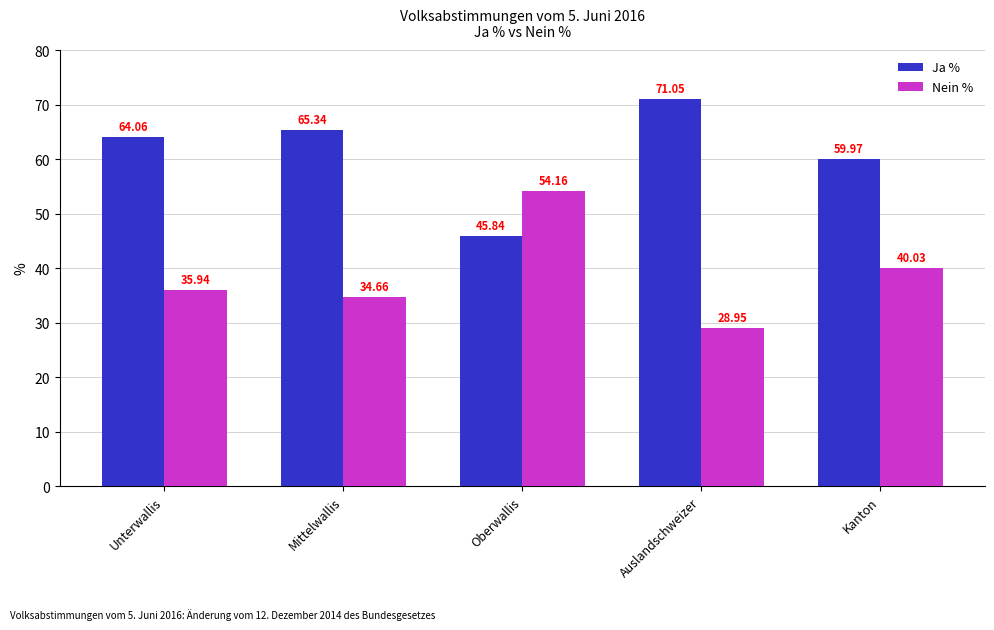

The Ja % series shows 85.1 at Kanton. True or false?

False